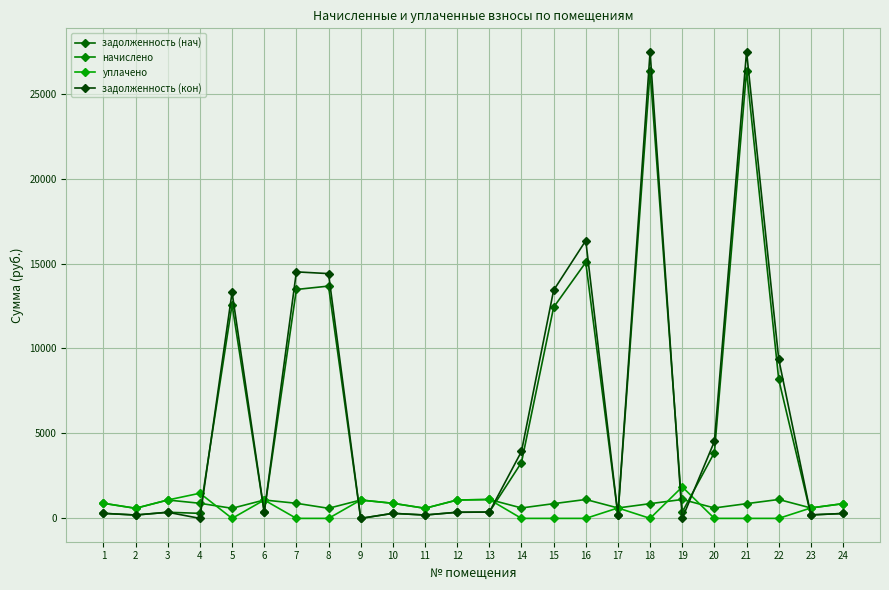

How many values in the задолженность (кон) series are below 360?

10